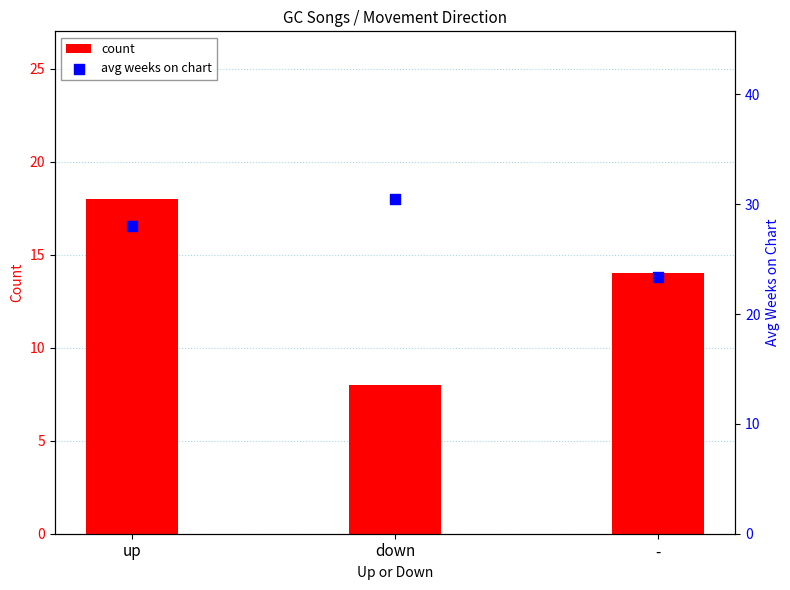

What is the total value across all series at -?

37.4